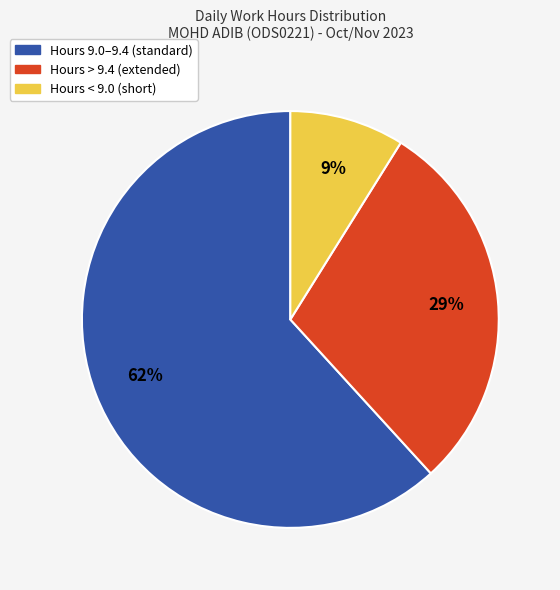

Is there a majority slice in this chart?

Yes